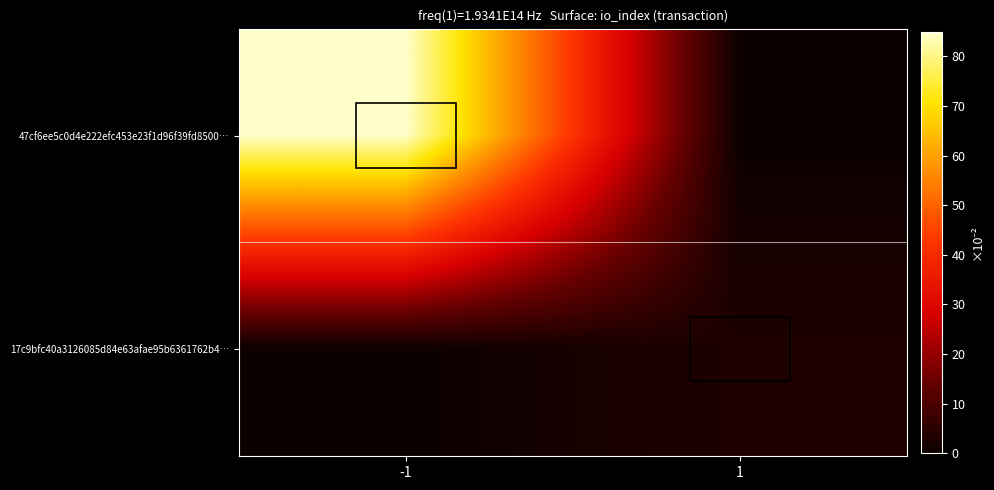

Which series has the widest spread of values?

47cf6ee5c0d4e222efc453e23f1d96f39fd8500…